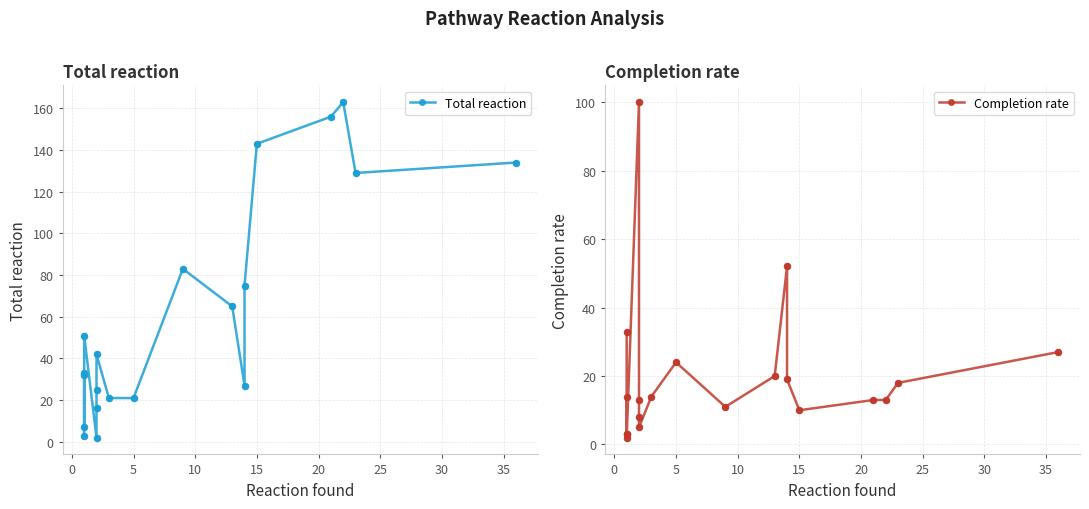

At how many categories does at least one series exceed 136?

3